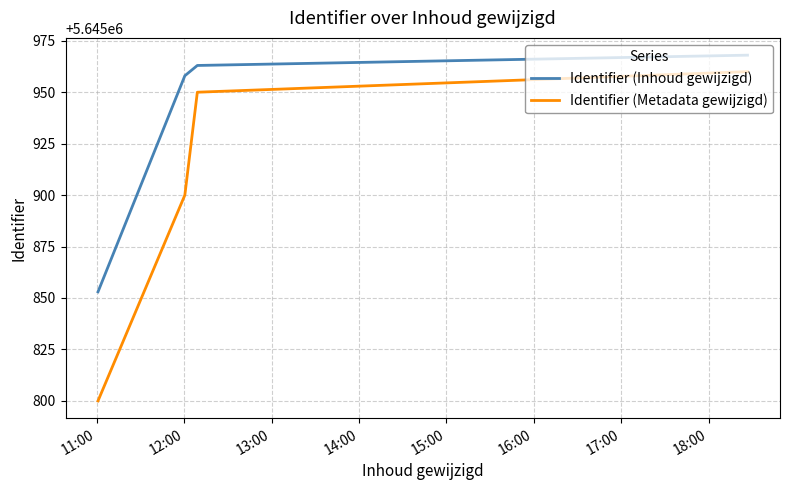

Which series has the widest spread of values?

Identifier (Metadata gewijzigd)